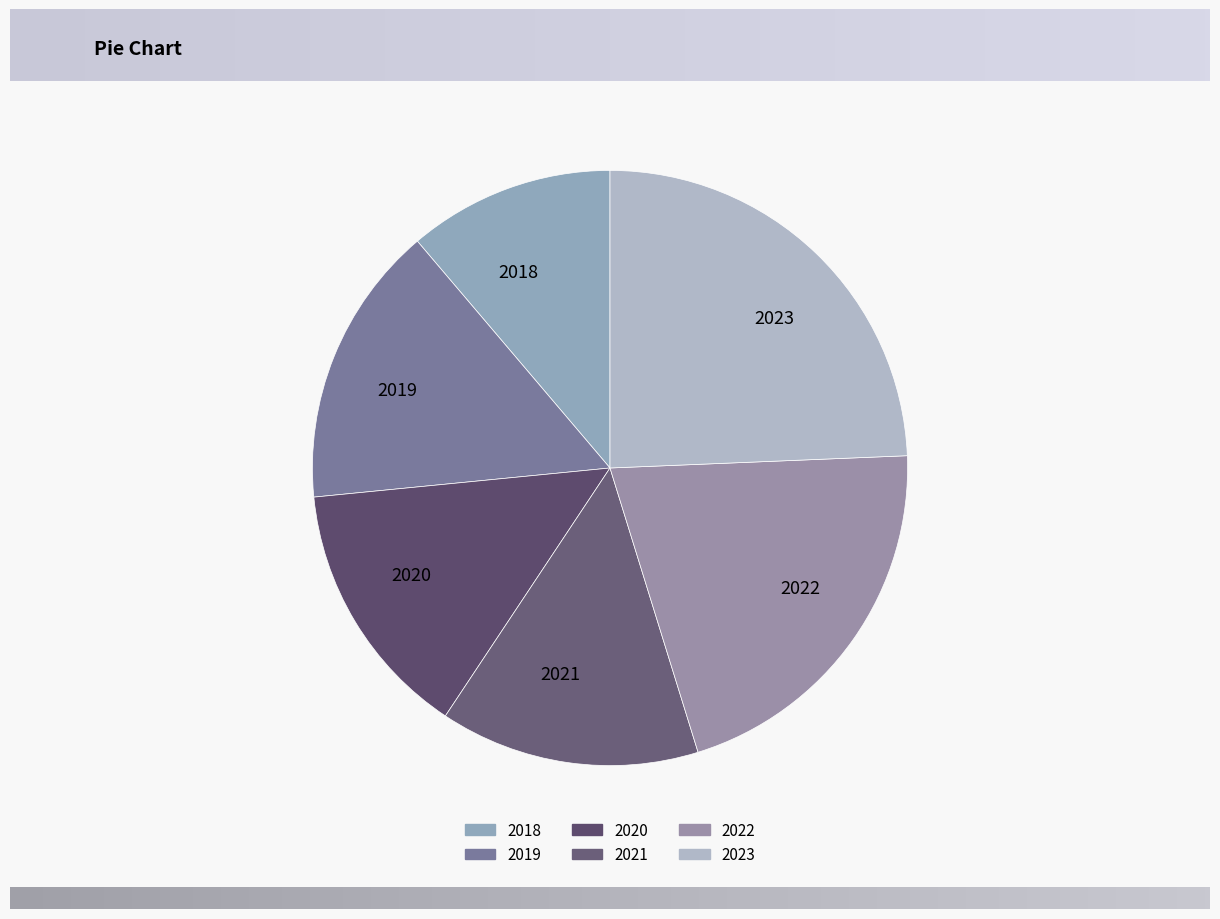

Does 2020 account for over 50% of the chart?

No